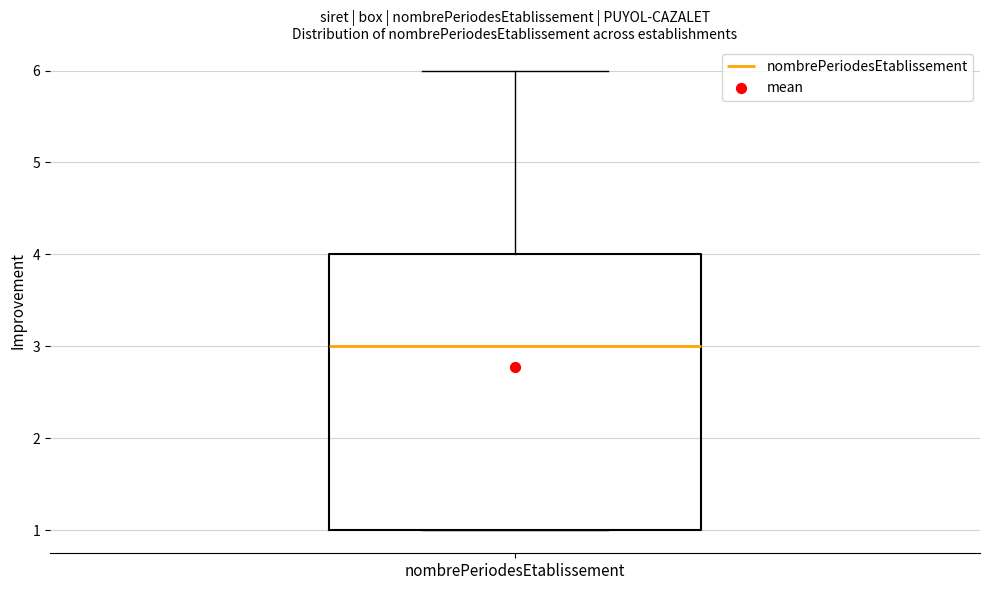

Transcribe this box plot: give where the median line is, the range the box spans, and where the two whiskers end, as read against the y-axis. The values are not printed on the chart, so give them approximately, as read against the axis.

median 3, box 1 to 4, whiskers 1 to 6